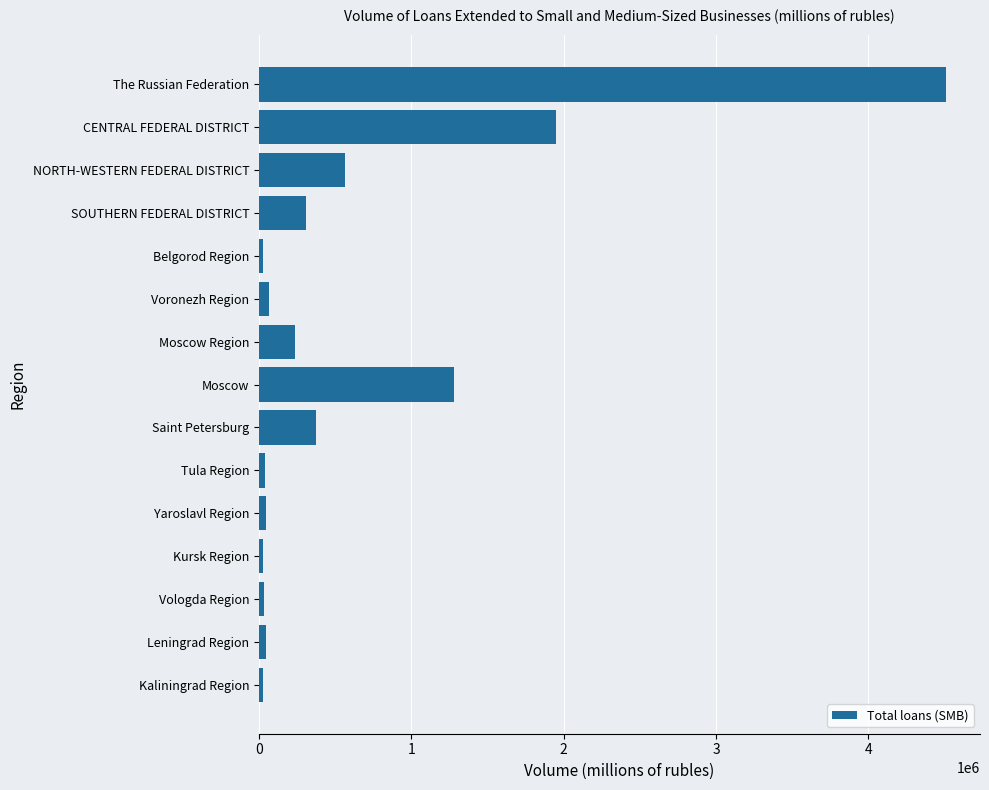

Which has a higher value, NORTH-WESTERN FEDERAL DISTRICT or The Russian Federation?

The Russian Federation